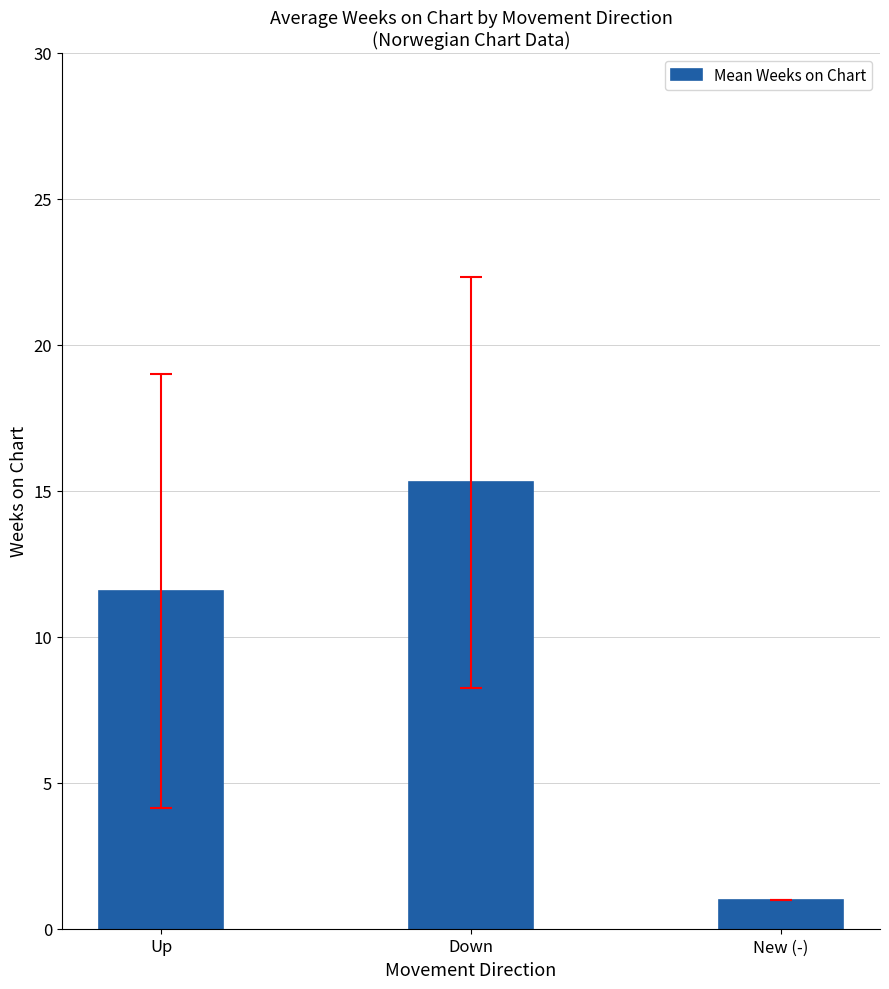

Is it true that the value at Down is 15.3?

True